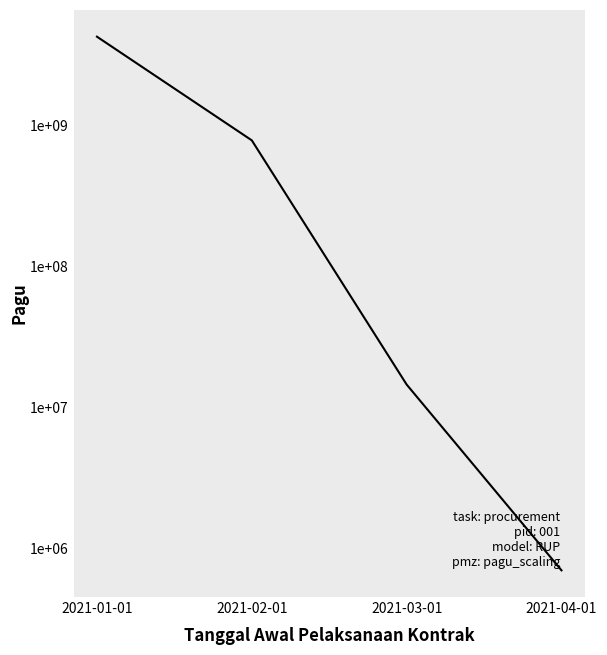

List the labels in order of value, smallest first.

2021-04-01, 2021-03-01, 2021-02-01, 2021-01-01